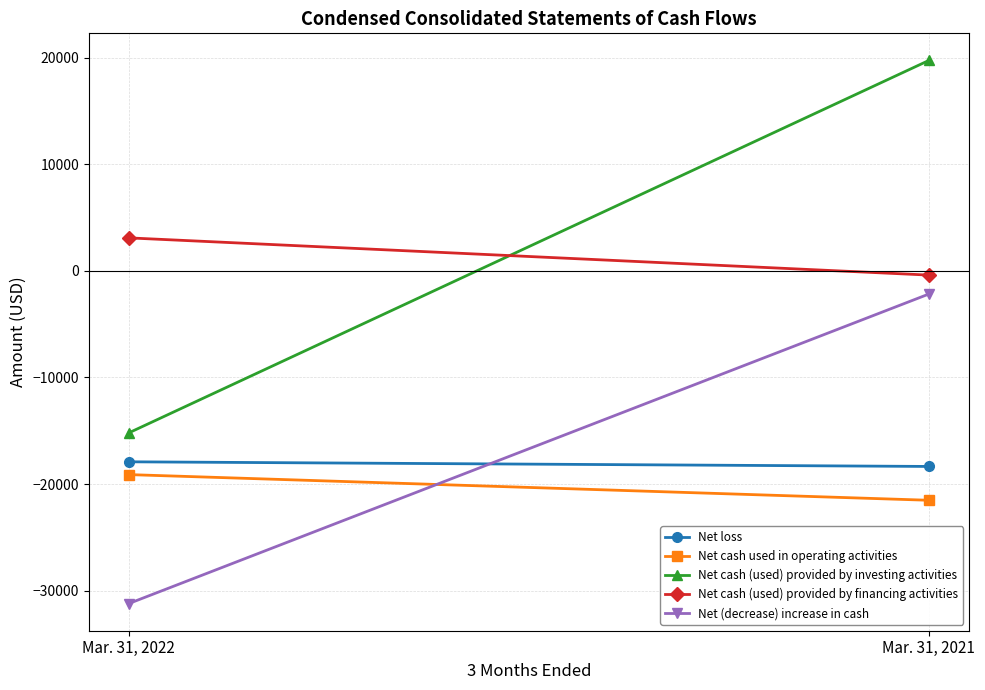

Reading right to left, list all the values displayed in this chart.

Net loss: Mar. 31, 2021=-18346	Mar. 31, 2022=-17910
Net cash used in operating activities: Mar. 31, 2021=-21518	Mar. 31, 2022=-19110
Net cash (used) provided by investing activities: Mar. 31, 2021=19738	Mar. 31, 2022=-15196
Net cash (used) provided by financing activities: Mar. 31, 2021=-394	Mar. 31, 2022=3097
Net (decrease) increase in cash: Mar. 31, 2021=-2174	Mar. 31, 2022=-31209